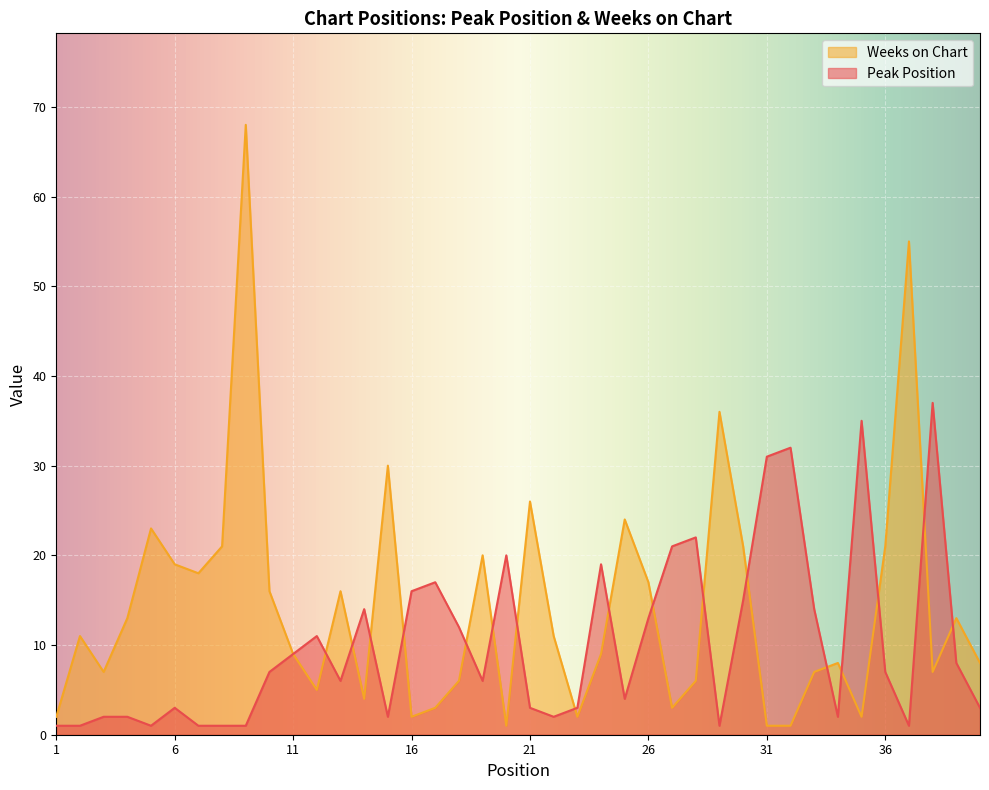

Which has a higher value, 4 or 6?

6